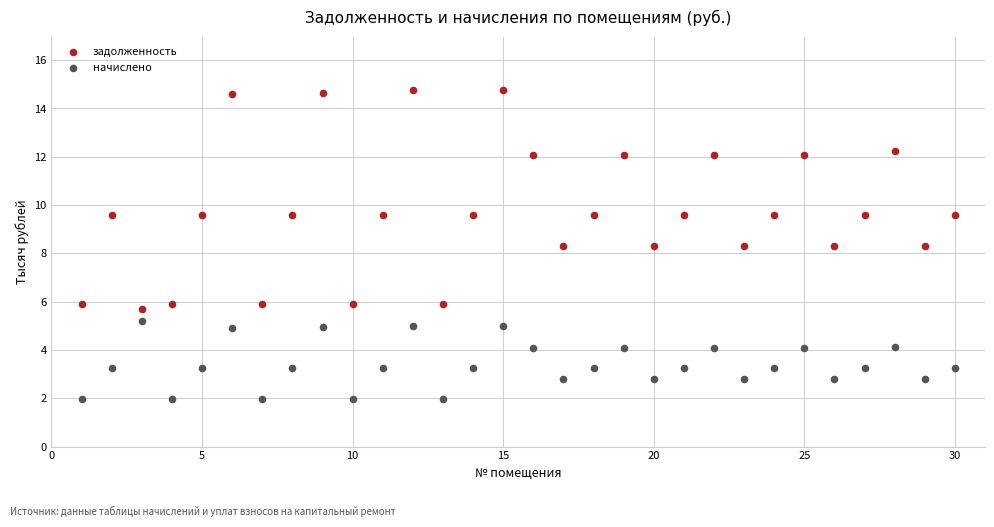

What are all the series names shown in the legend?

задолженность, начислено